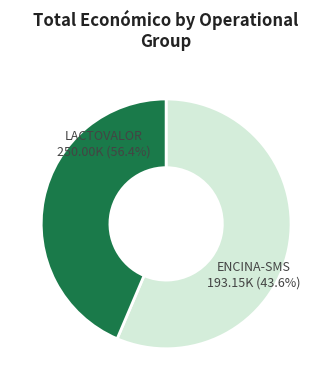

True or false: LACTOVALOR accounts for 67% of the total.

False